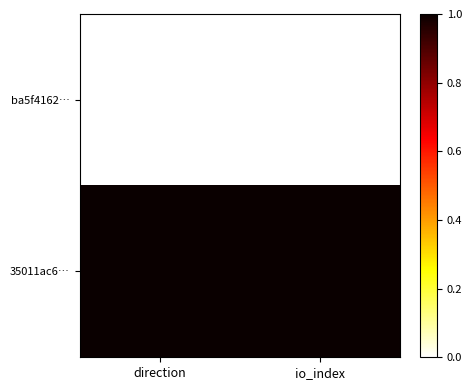

How many data points does each series have?

2